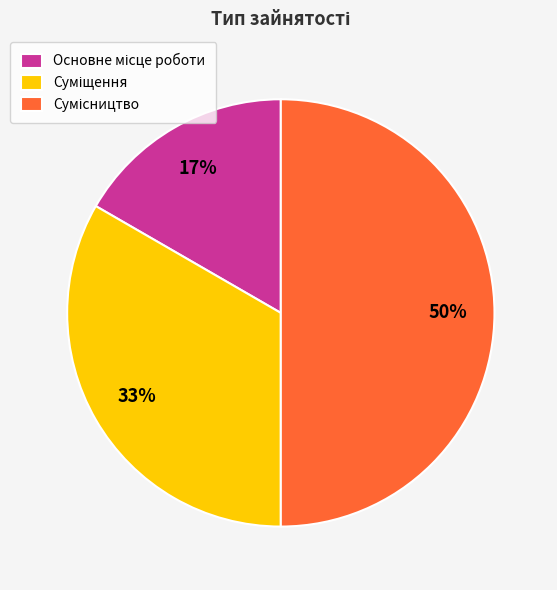

To the nearest percent, what is the difference between the largest and smallest slice percentages?

33%